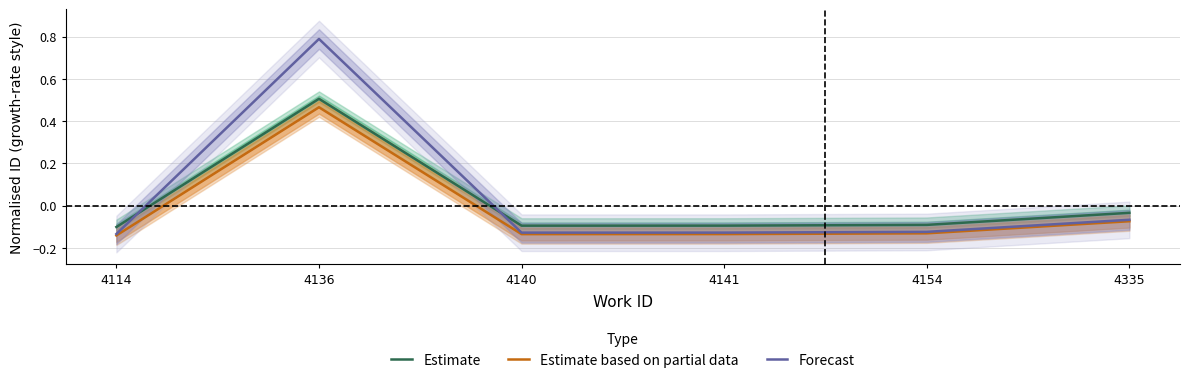

At which label does Forecast first exceed 0?

4136